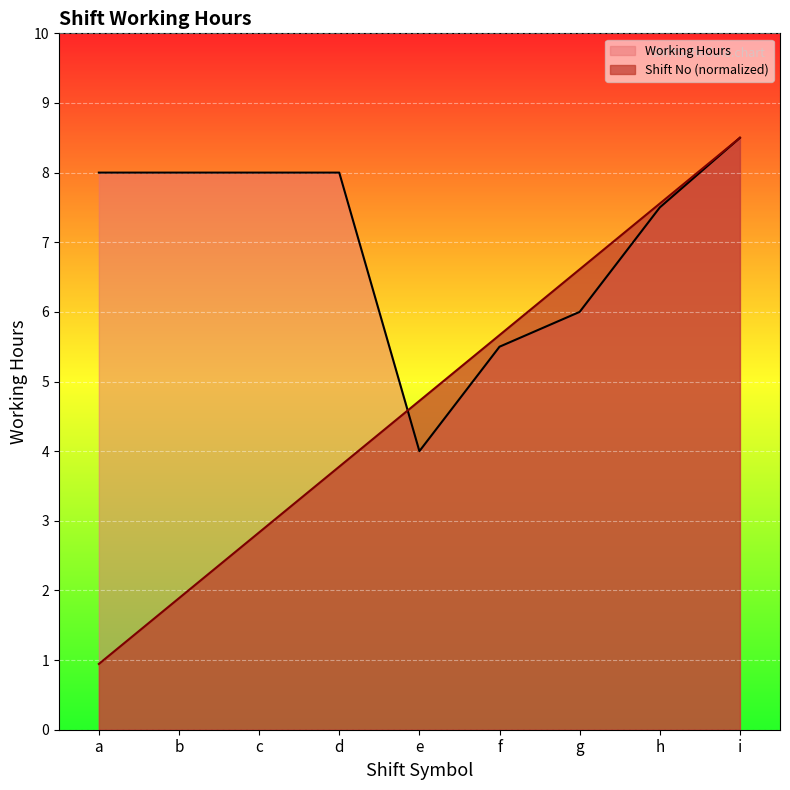

What is the highest value of the Working Hours series?

8.5